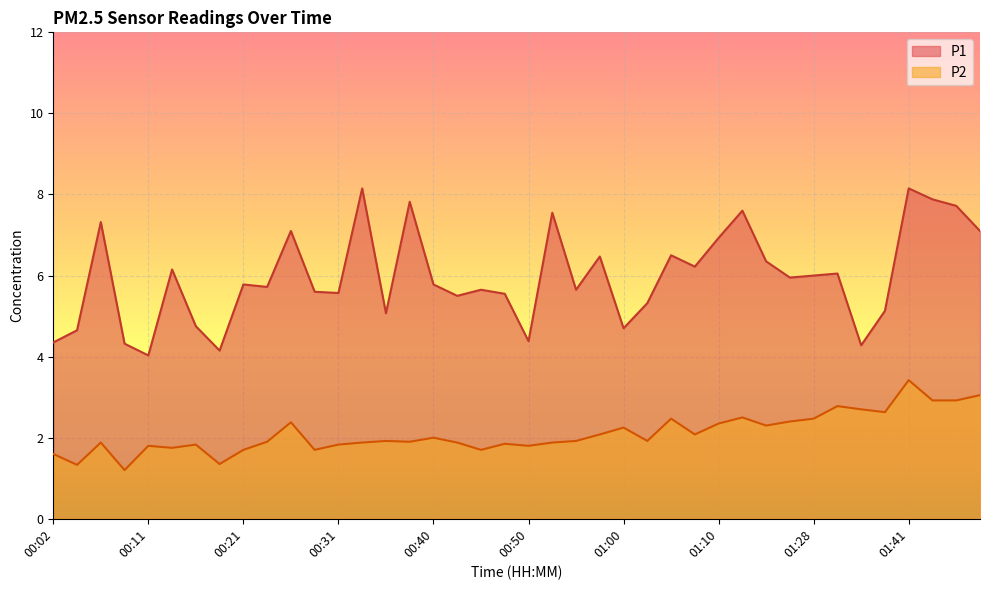

The P2 series shows 1.4 at 00:19. True or false?

True